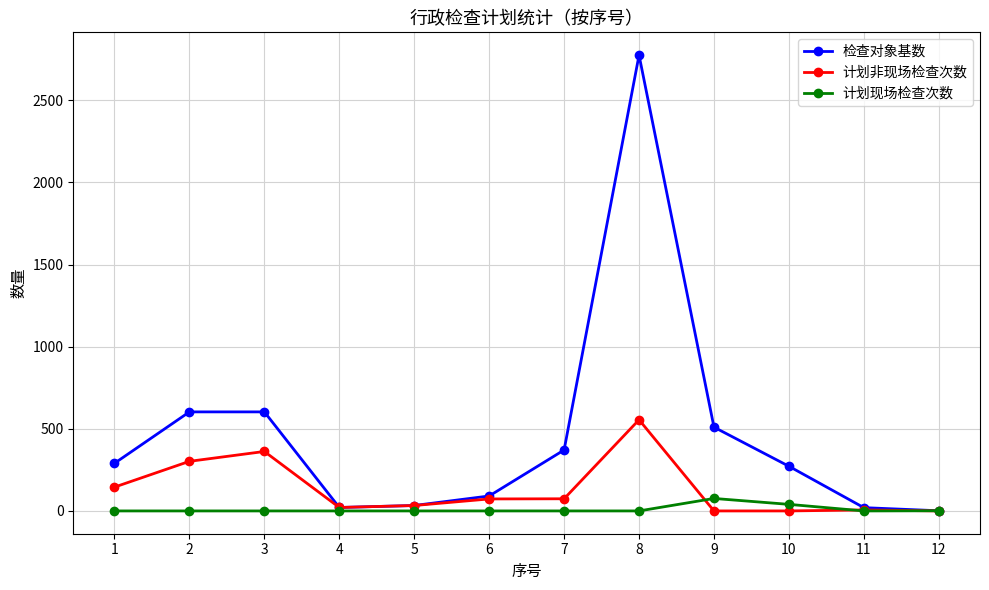

Which category has the highest value across all series?

8